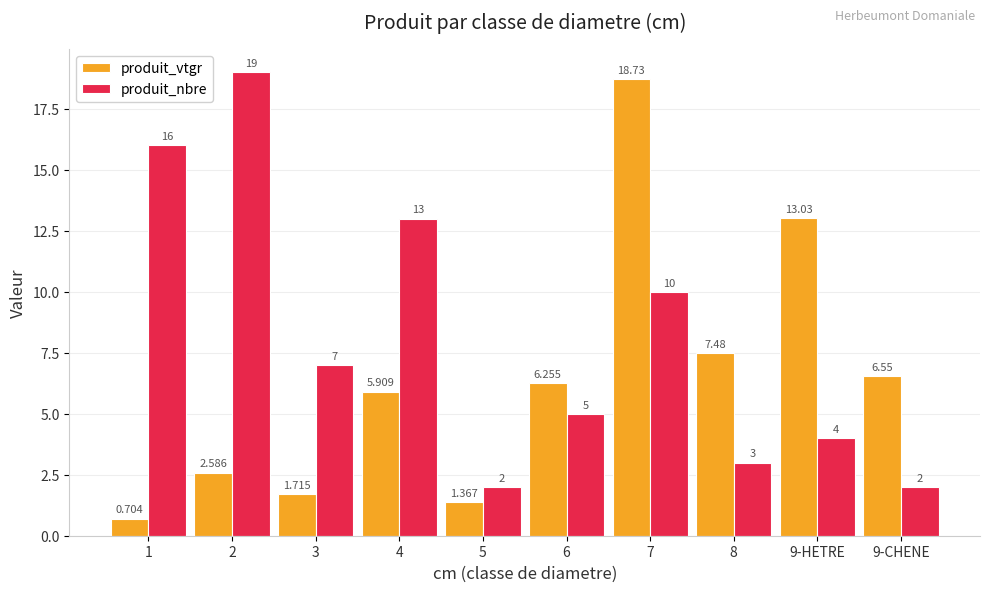

Count the number of data series in this chart.

2